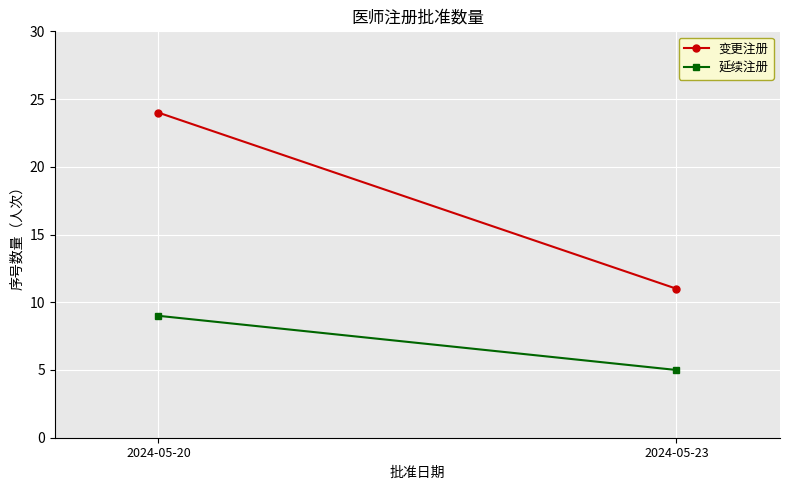

Rank the series by their maximum value, from highest to lowest.

变更注册, 延续注册